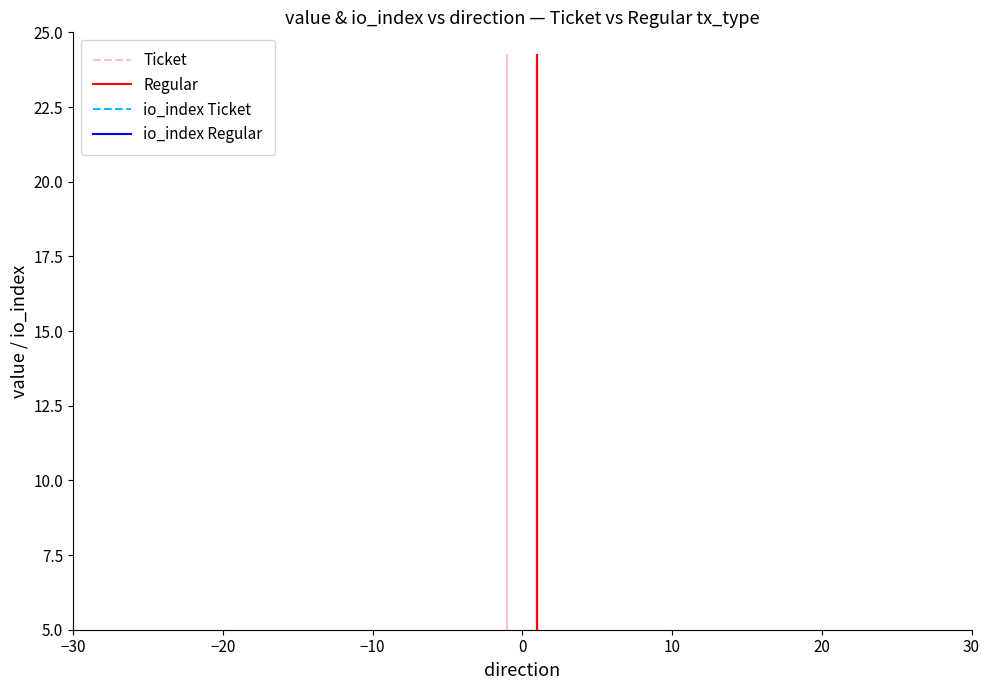

Between which two adjacent categories do io_index Ticket and Regular first intersect?

−30 and −20